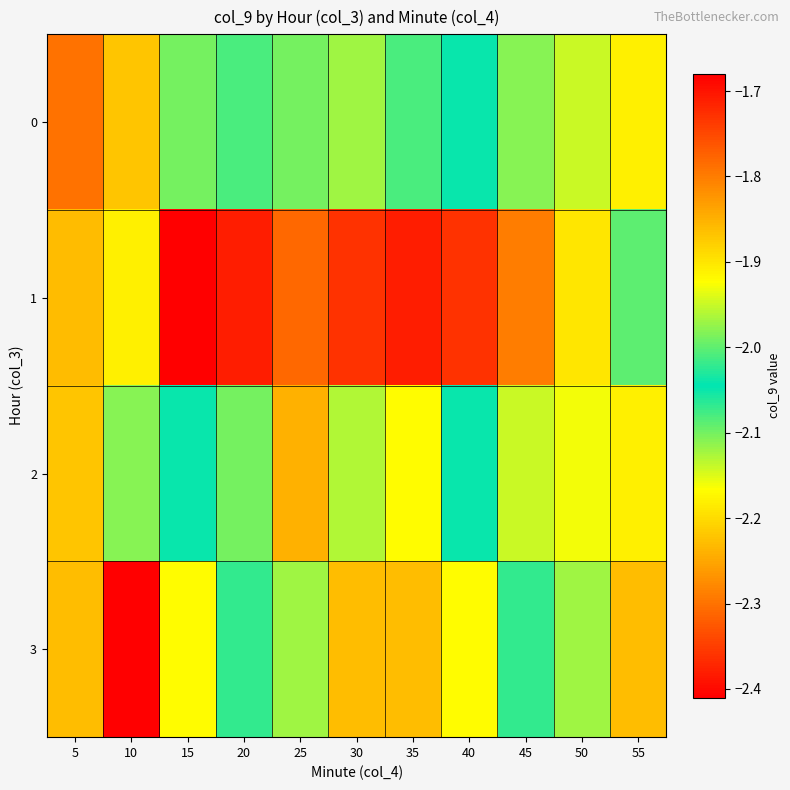

Which series has the widest spread of values?

1